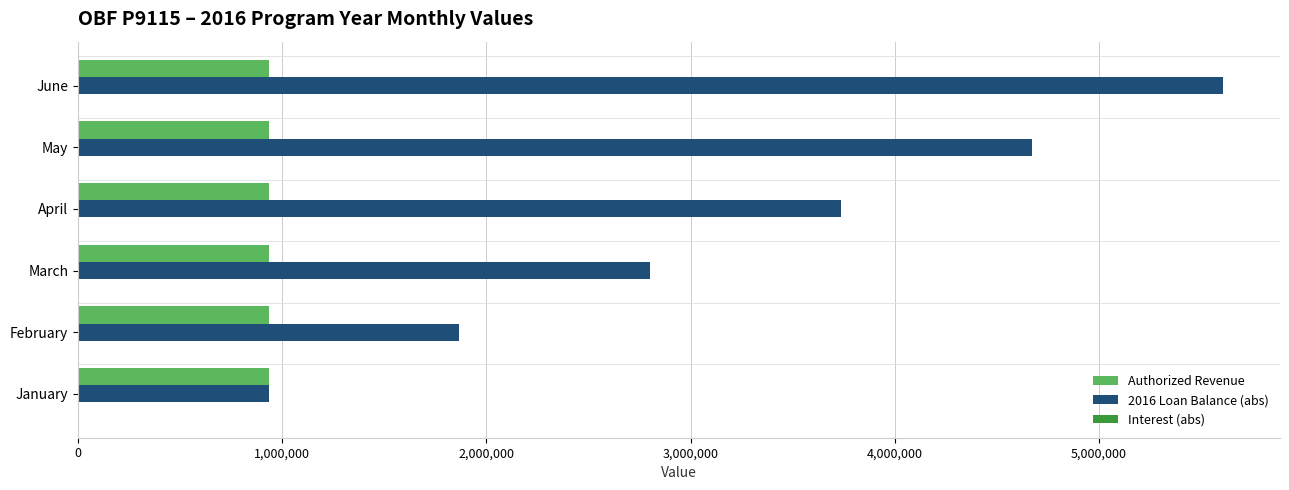

What is the greatest value displayed?

5606618.9